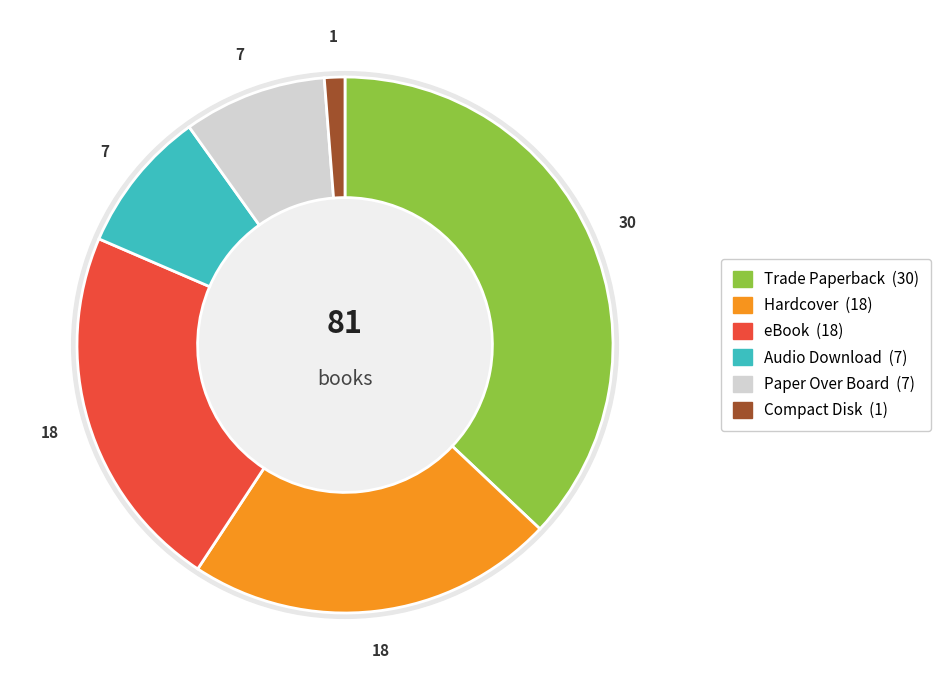

Is Paper Over Board the majority of the pie?

No